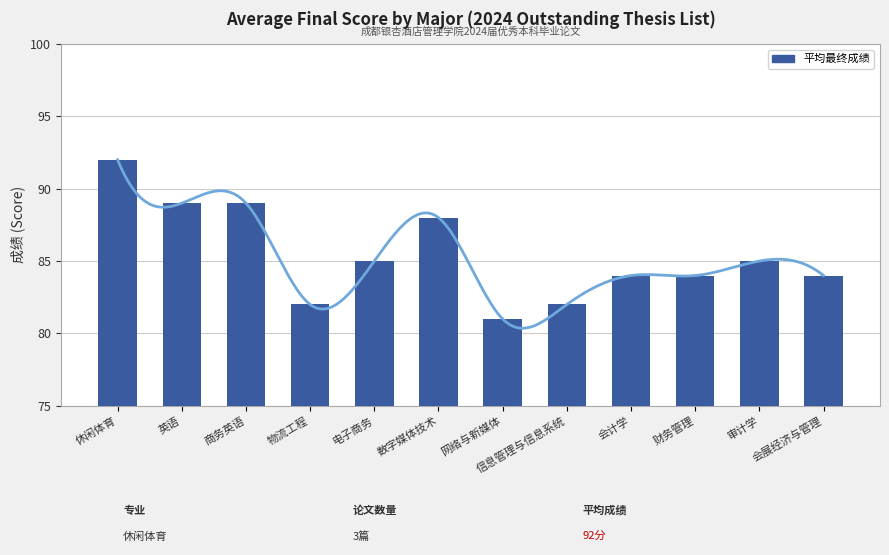

What is the value of the 12th bar from the left?

84